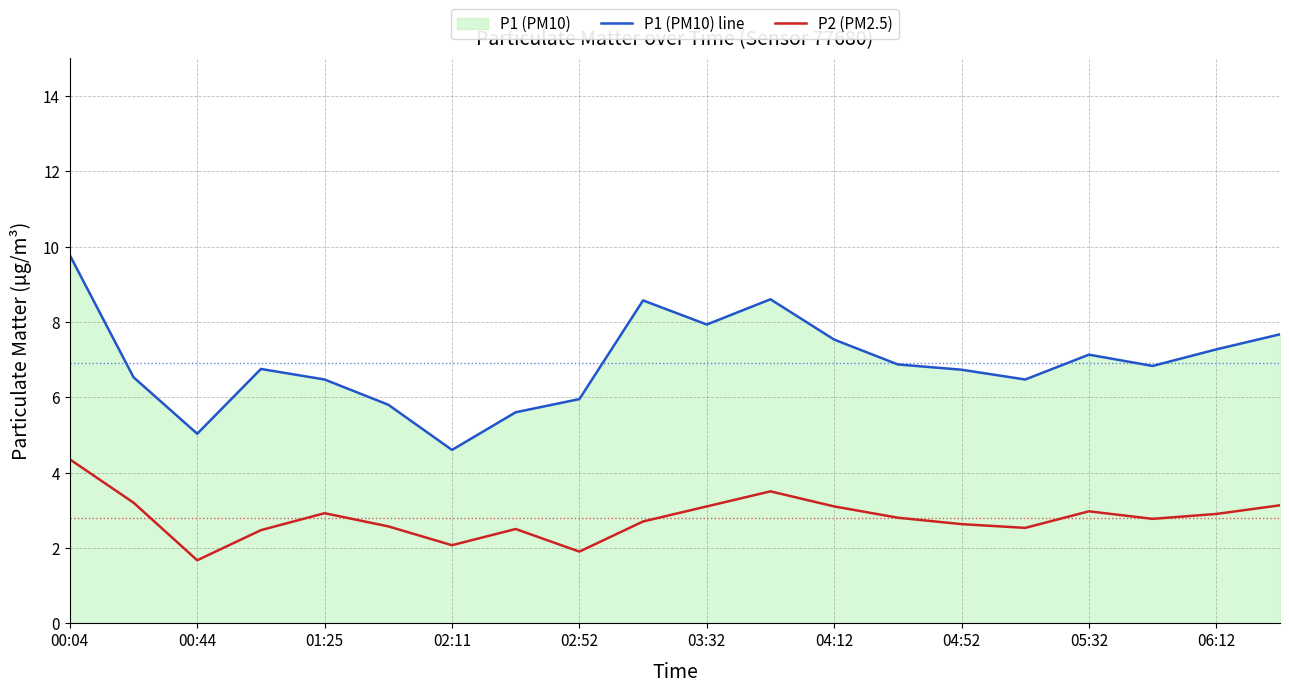

What is the label of the 1st point from the left?

00:04